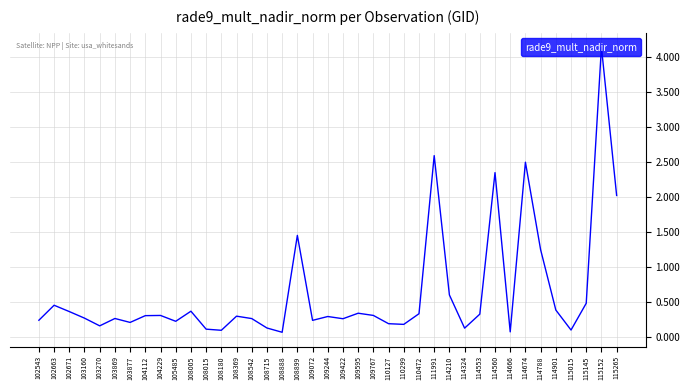

What is the average value?

0.6